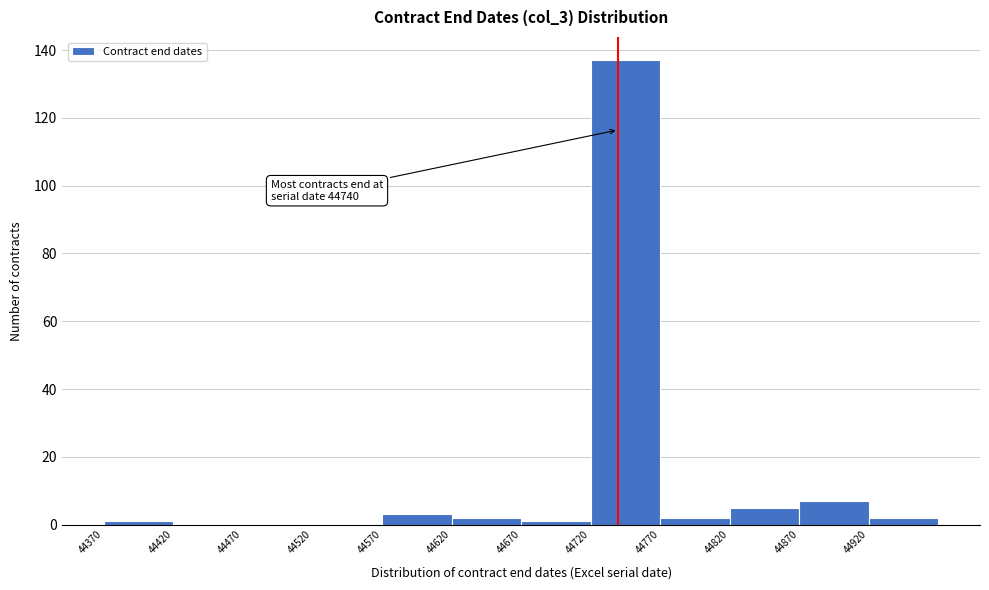

Over which range of the x-axis is the bar tallest?

44720 to 44770